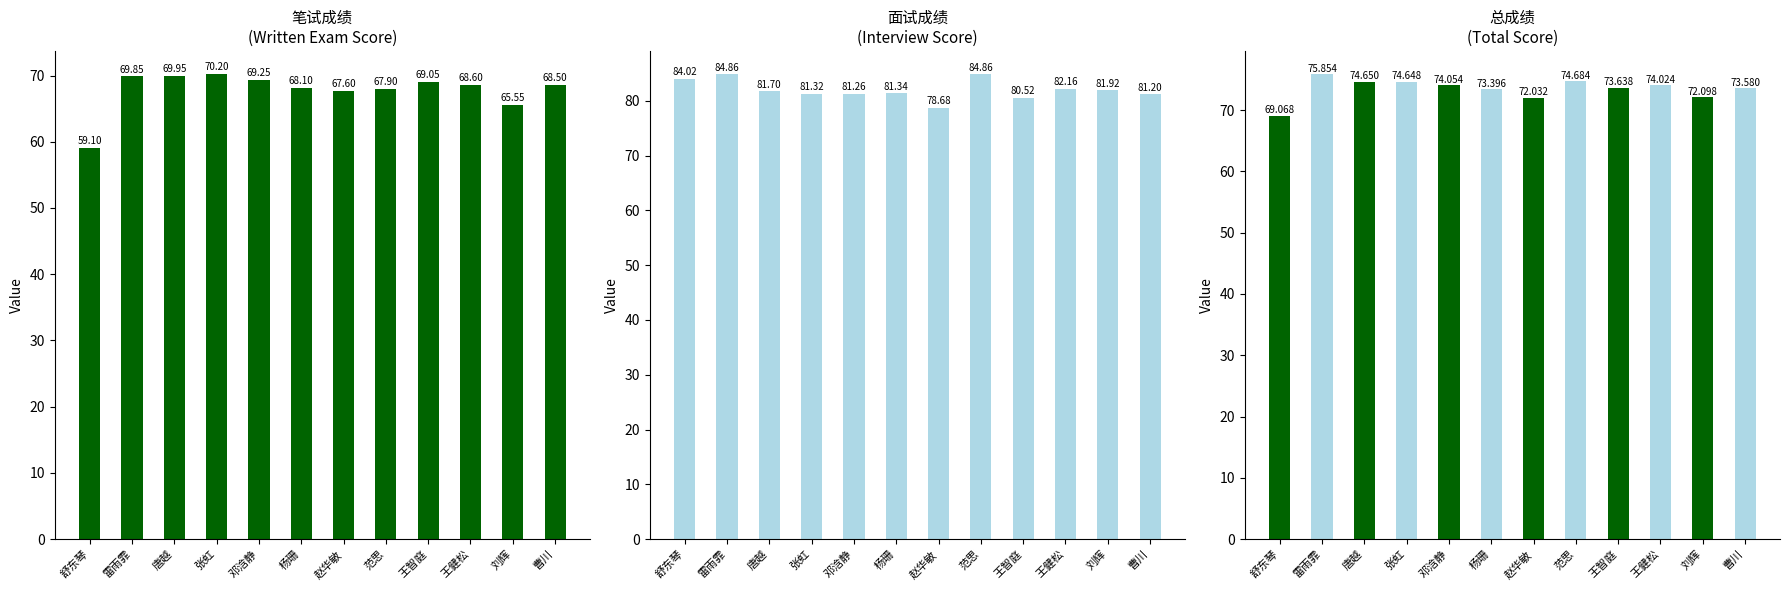

What is the spread (max minus min) of values at 刘辉?

16.4